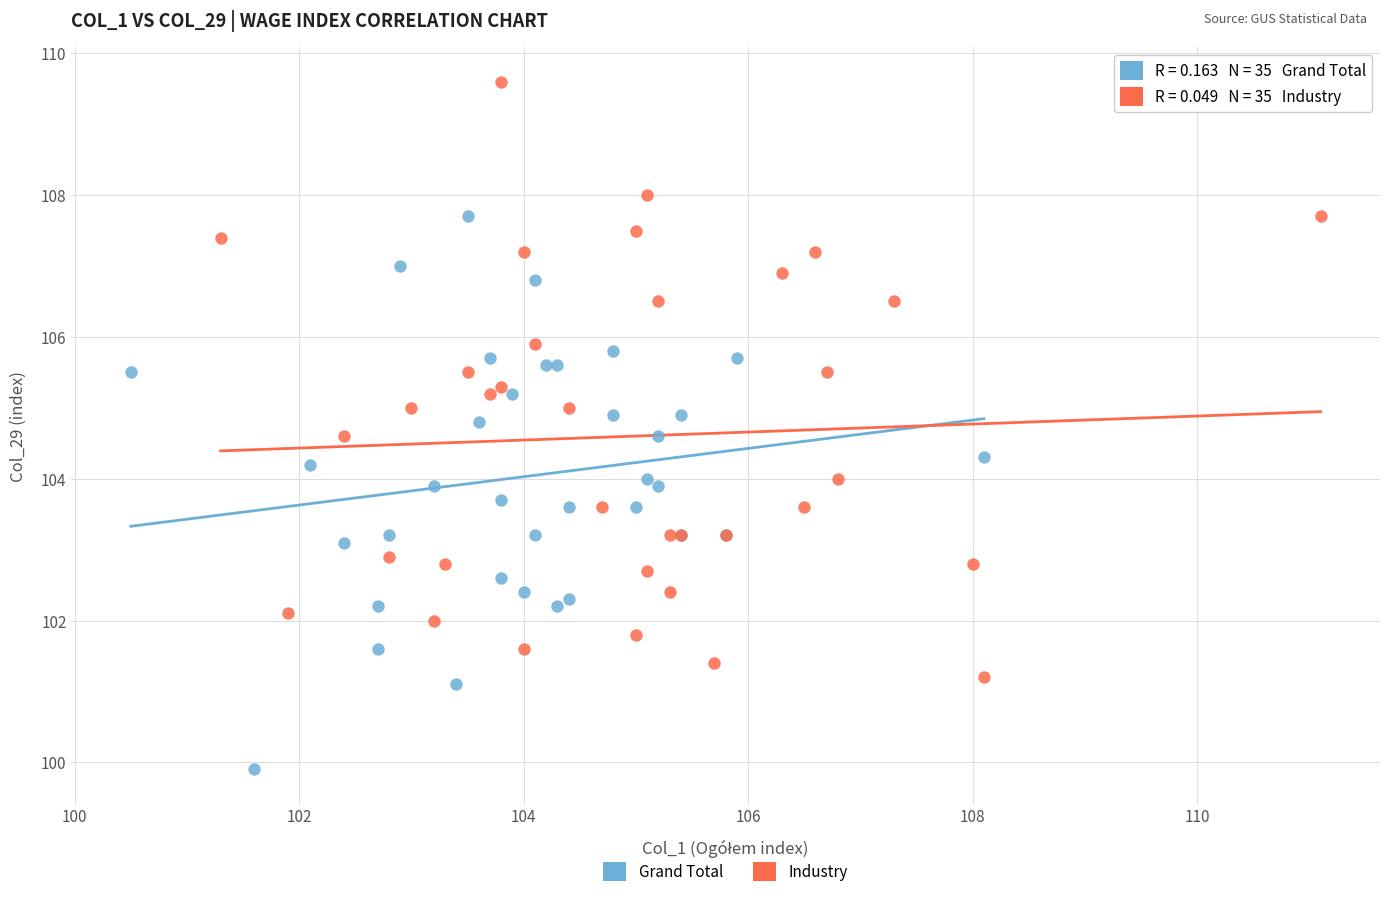

What are all the series names shown in the legend?

Grand Total, Industry